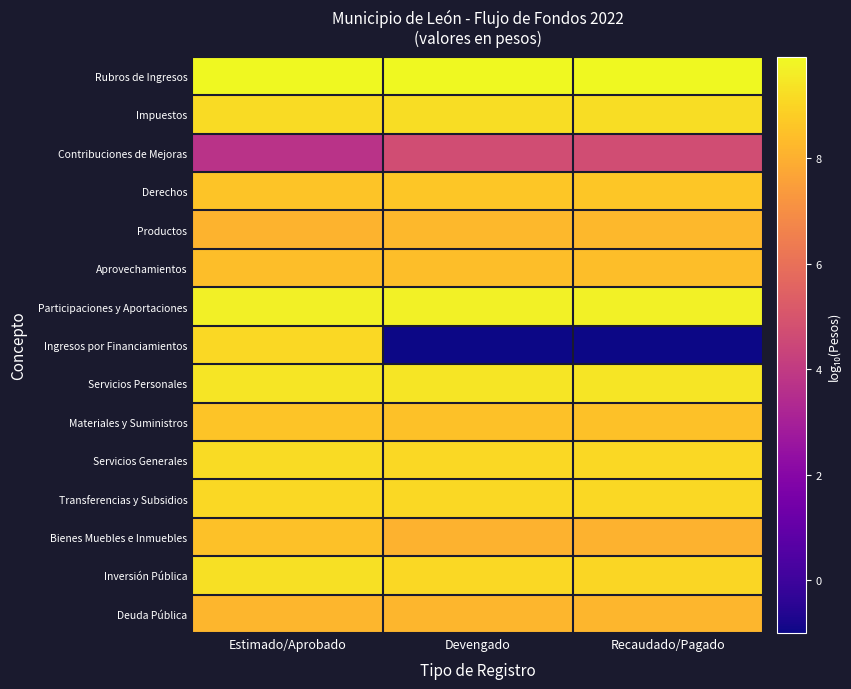

Which series has the largest range (max minus min)?

Ingresos por Financiamientos